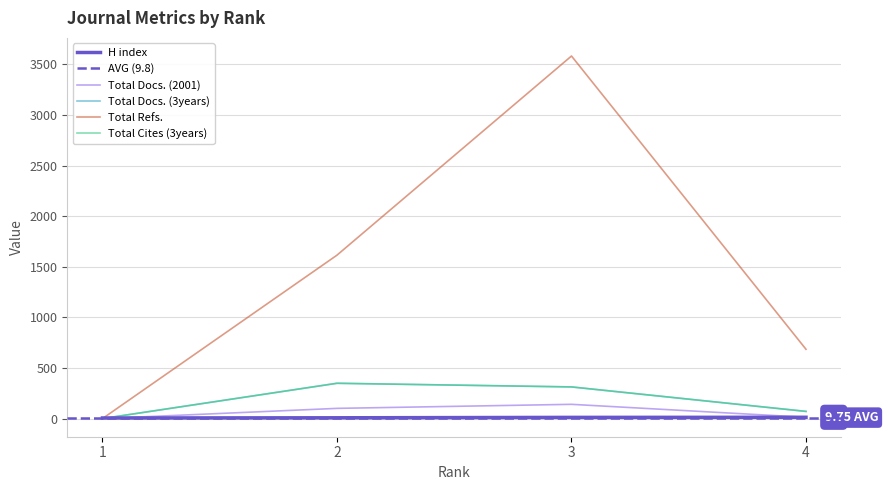

Reading left to right, transcribe all the data shown in this chart.

H index: 1=6	2=8	3=12	4=13
Total Docs. (2001): 1=0	2=101	3=141	4=13
Total Docs. (3years): 1=0	2=349	3=313	4=71
Total Refs.: 1=0	2=1615	3=3583	4=685
Total Cites (3years): 1=0	2=349	3=313	4=71